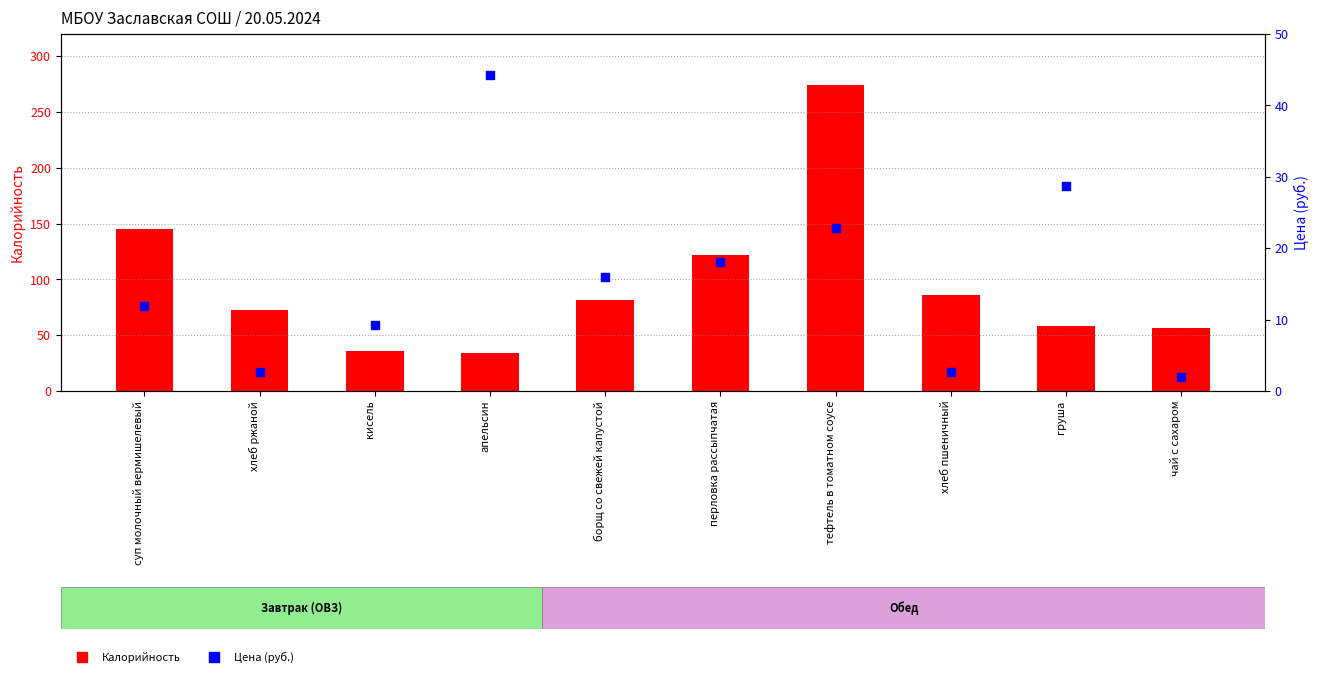

What are all the series names shown in the legend?

Калорийность, Цена